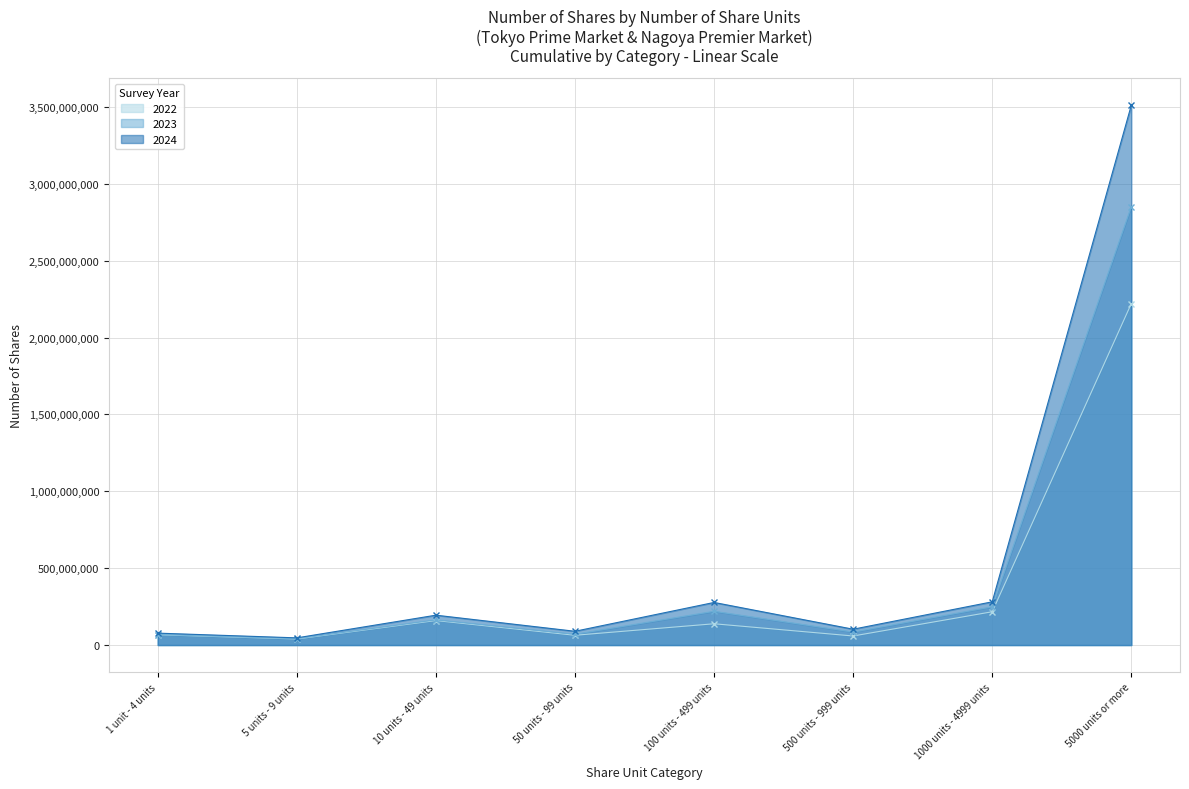

What is the label of the 3rd point from the right?

500 units - 999 units